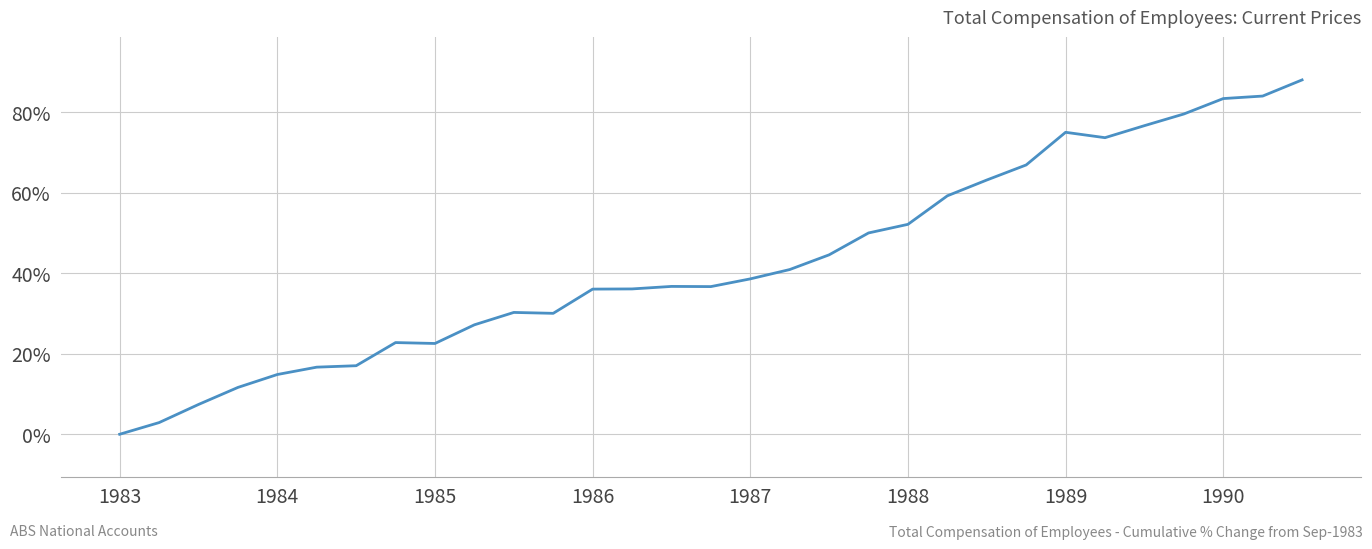

What is the maximum value shown in the chart?

88.1